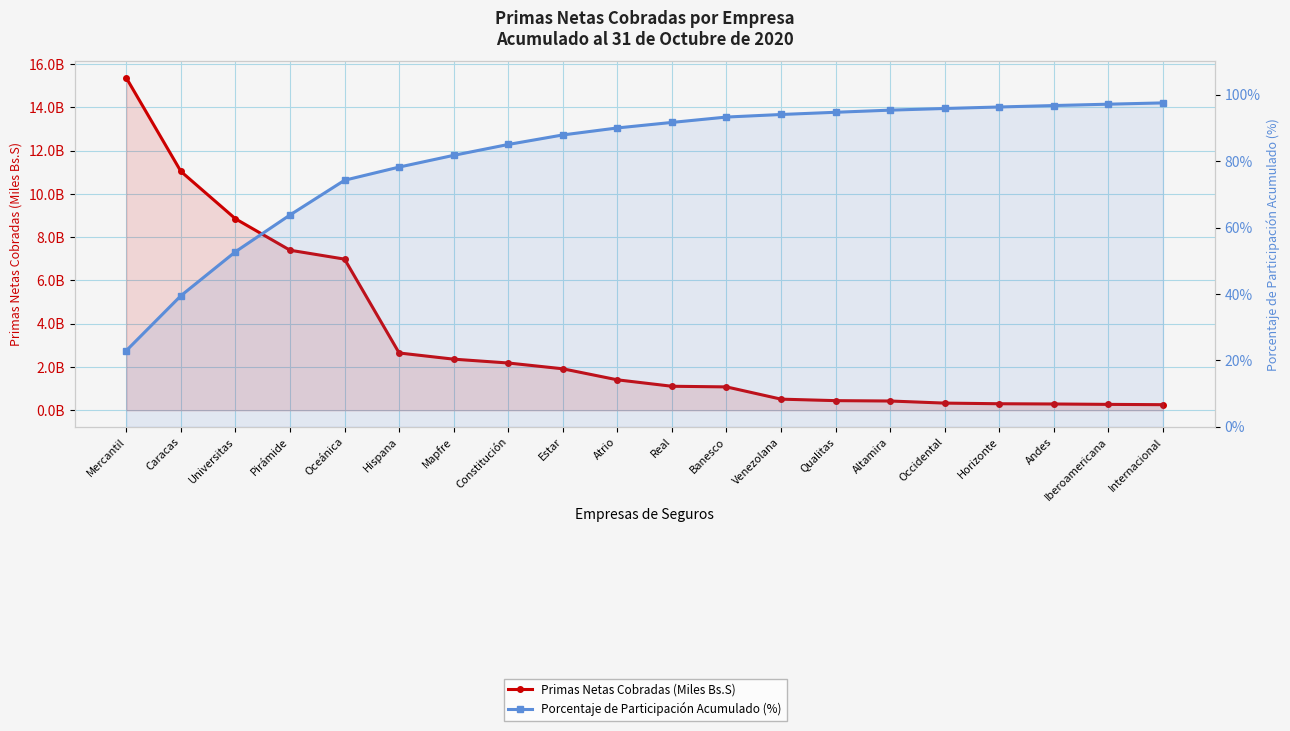

At Oceánica, list the series in order from smallest to largest.

Porcentaje de Participación Acumulado (%), Primas Netas Cobradas (Miles Bs.S)